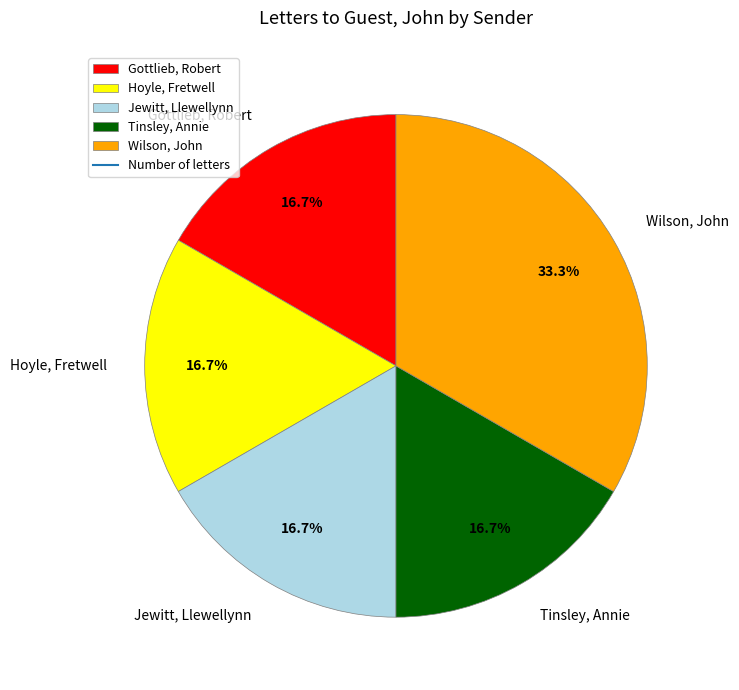

True or false: Wilson, John accounts for 33% of the total.

True